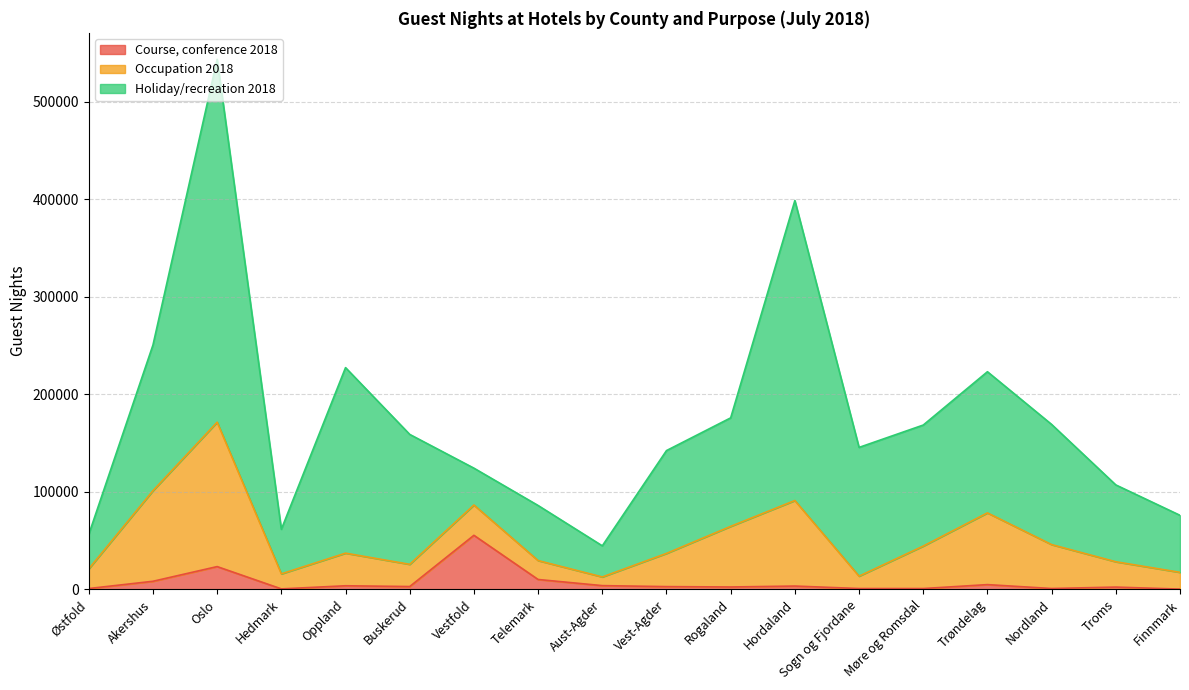

Does the chart display data point markers on the line(s)?

No